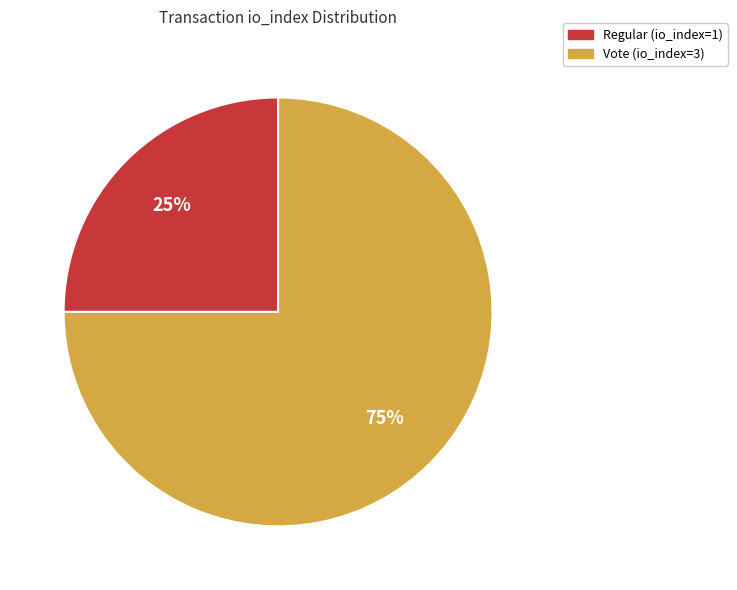

To the nearest percent, what is the difference between the Regular (io_index=1) and Vote (io_index=3) slice percentages?

50%